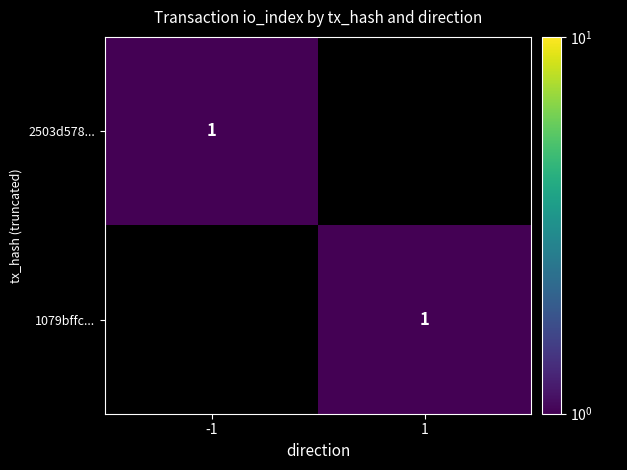

Which has a higher value, -1 or 1?

-1